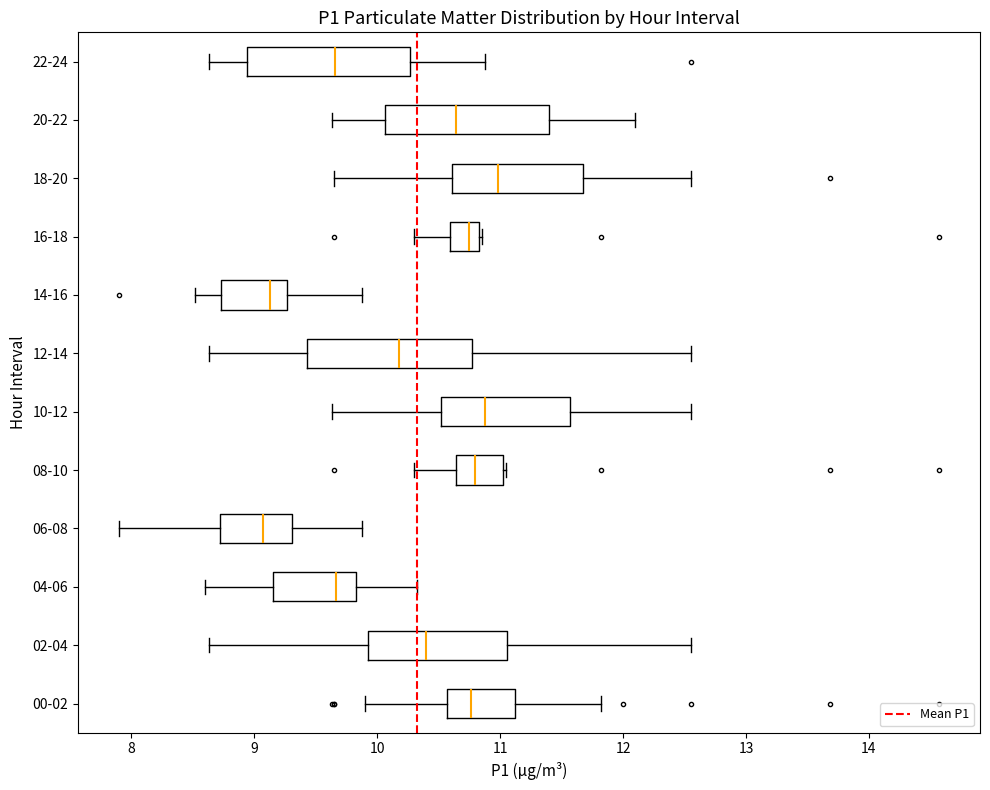

Where does the left whisker of the box for 20-22 end on the x-axis? The values are not printed on the chart, so give them approximately, as read against the axis.

9.6